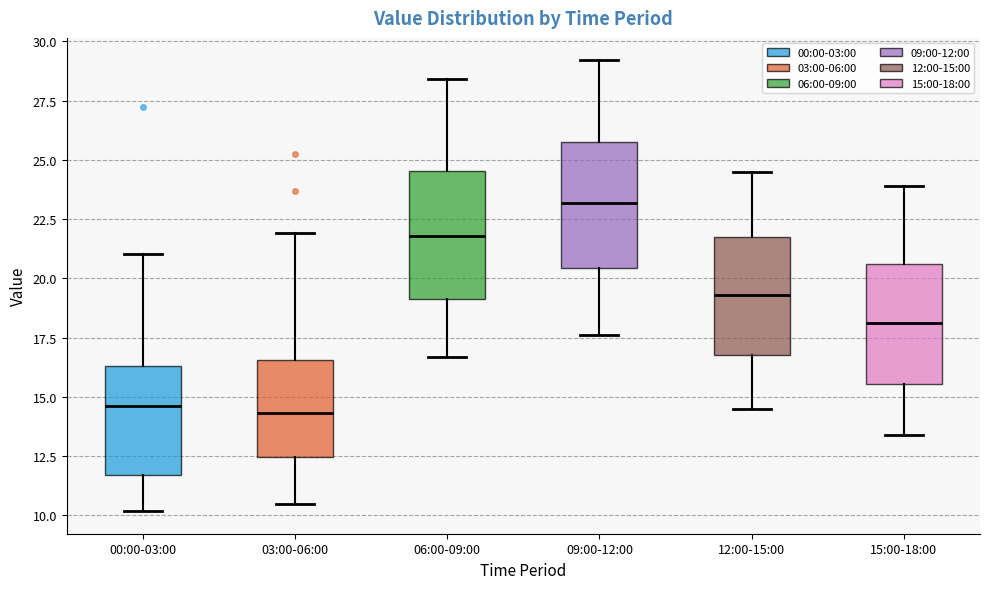

Reading left to right, read every box against the y-axis: the position of its median line, the range the box covers, and the ends of its whiskers. The values are not printed on the chart, so give them approximately, as read against the axis.

00:00-03:00: median 14.5, box 11.5 to 16.5, whiskers 10.0 to 21.0
03:00-06:00: median 14.5, box 12.5 to 16.5, whiskers 10.5 to 22.0
06:00-09:00: median 22.0, box 19.0 to 24.5, whiskers 16.5 to 28.5
09:00-12:00: median 23.0, box 20.5 to 26.0, whiskers 17.5 to 29.0
12:00-15:00: median 19.5, box 17.0 to 22.0, whiskers 14.5 to 24.5
15:00-18:00: median 18.0, box 15.5 to 20.5, whiskers 13.5 to 24.0